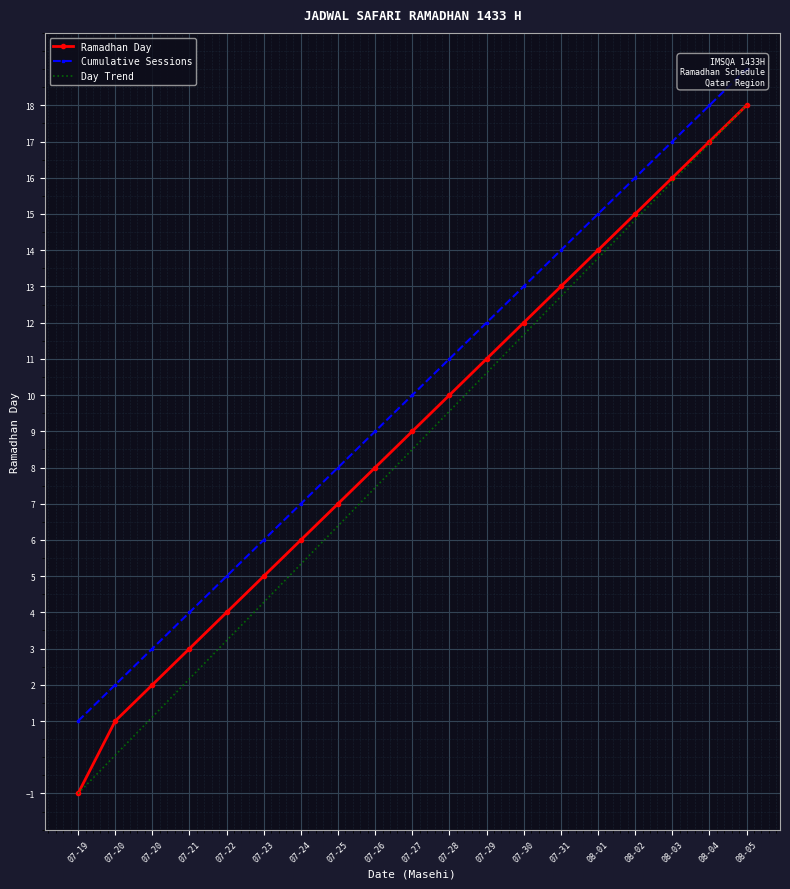

True or false: Day Trend has more than 2 points higher than both neighbors.

False